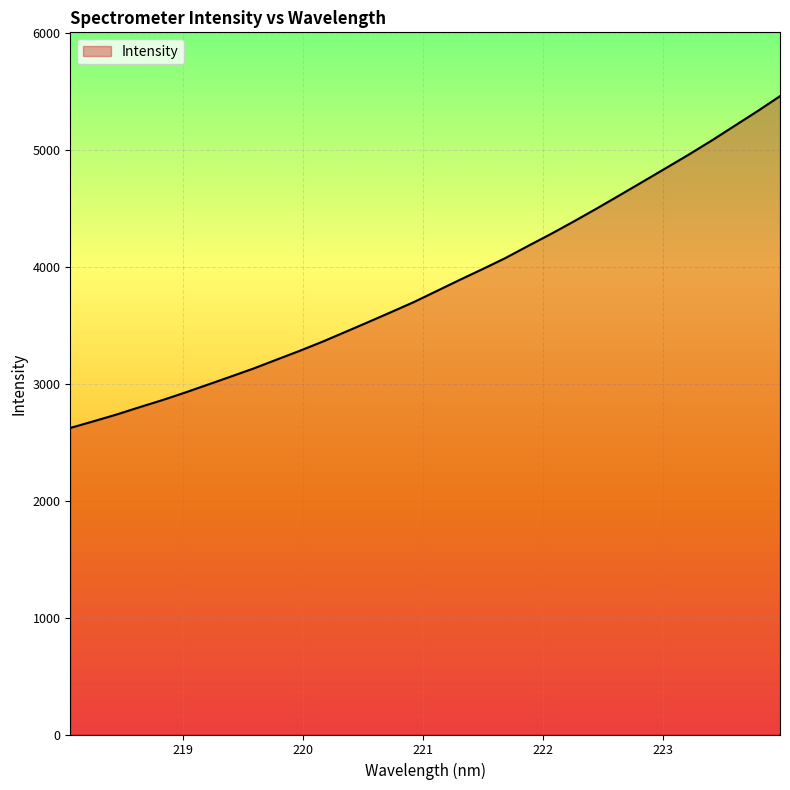

What is the smallest value displayed?

2623.2